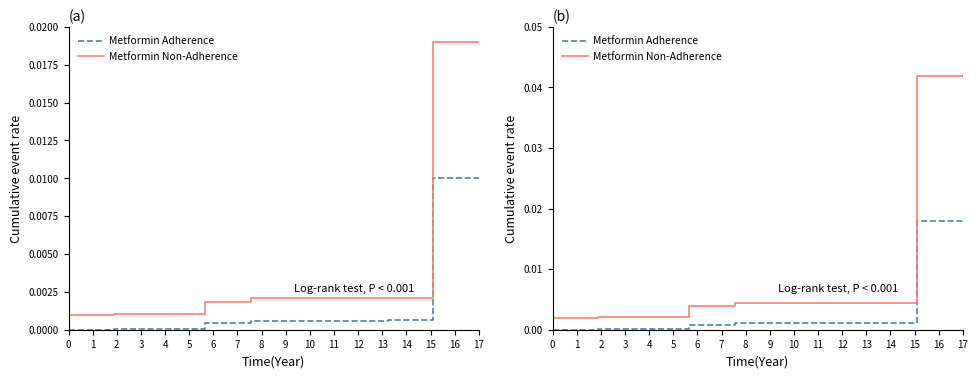

True or false: Metformin Adherence has more than 0 interior local peaks.

False